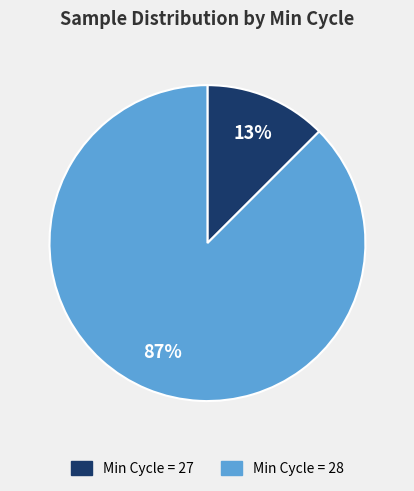

Is there a majority slice in this chart?

Yes